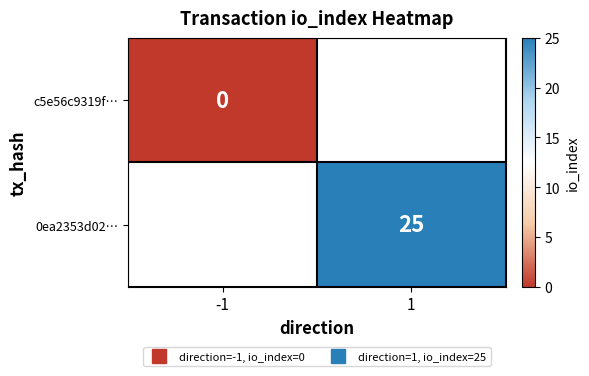

Count the number of data series in this chart.

2